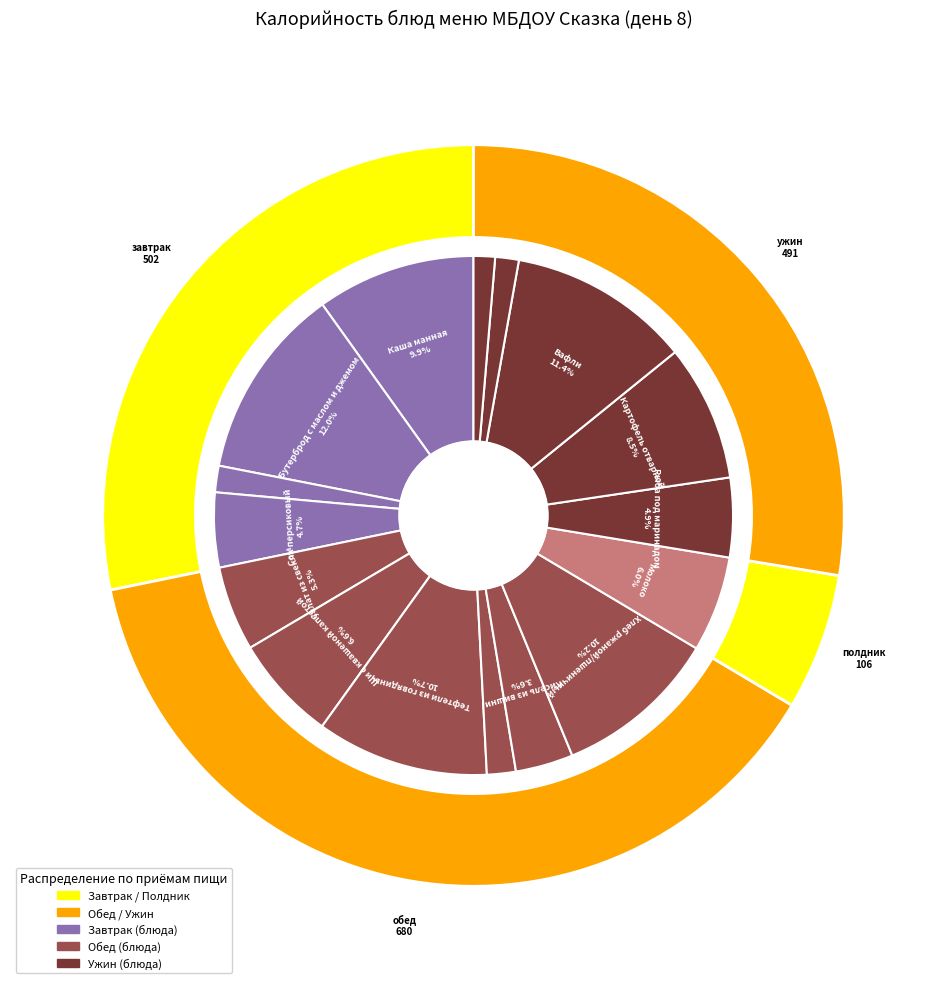

Does Бутерброд с маслом и джемом account for over 50% of the chart?

No